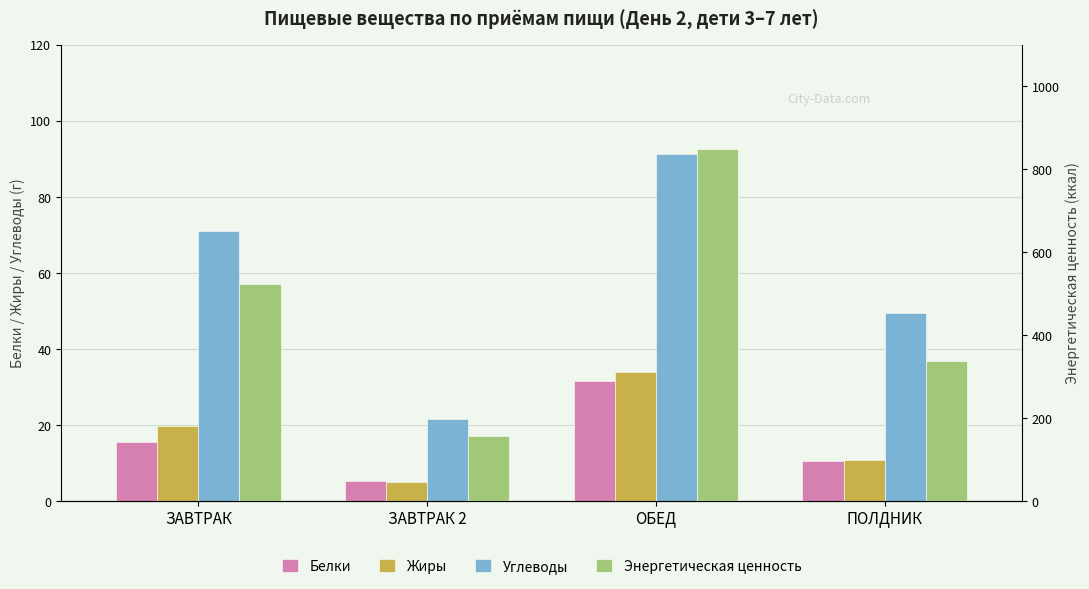

What is the approximate value of Жиры at ЗАВТРАК?

19.8